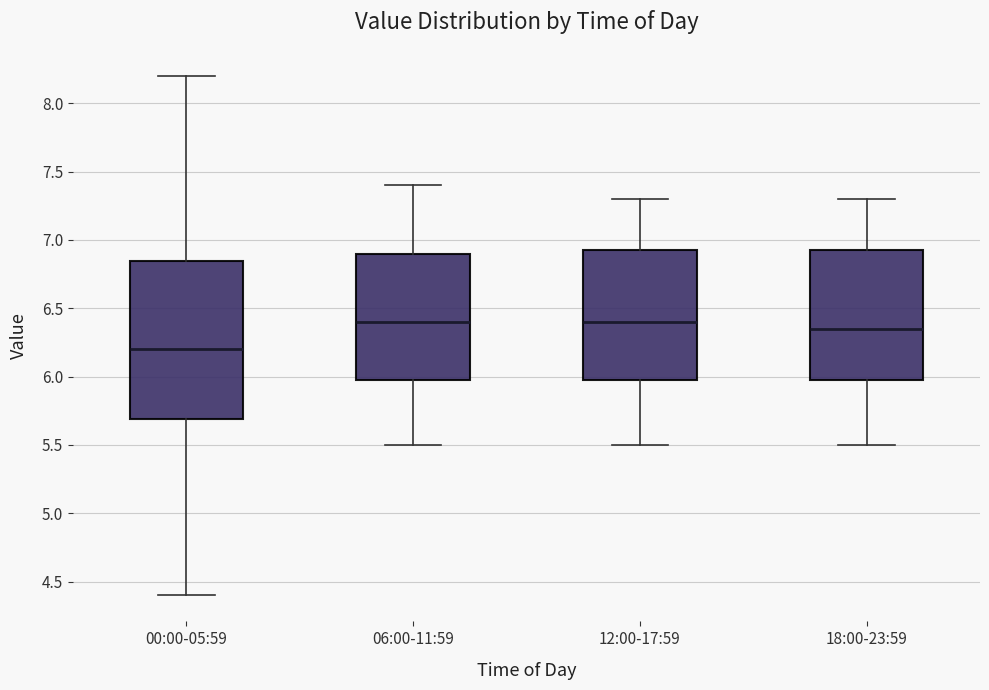

Which box is the tallest, from its lower edge to its upper edge?

00:00-05:59